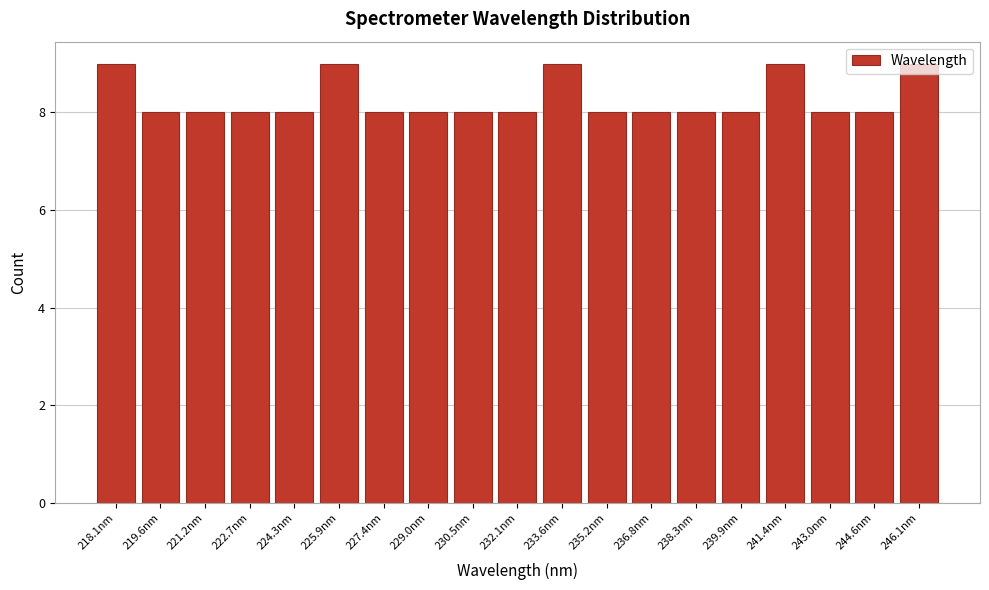

What is the average value?

8